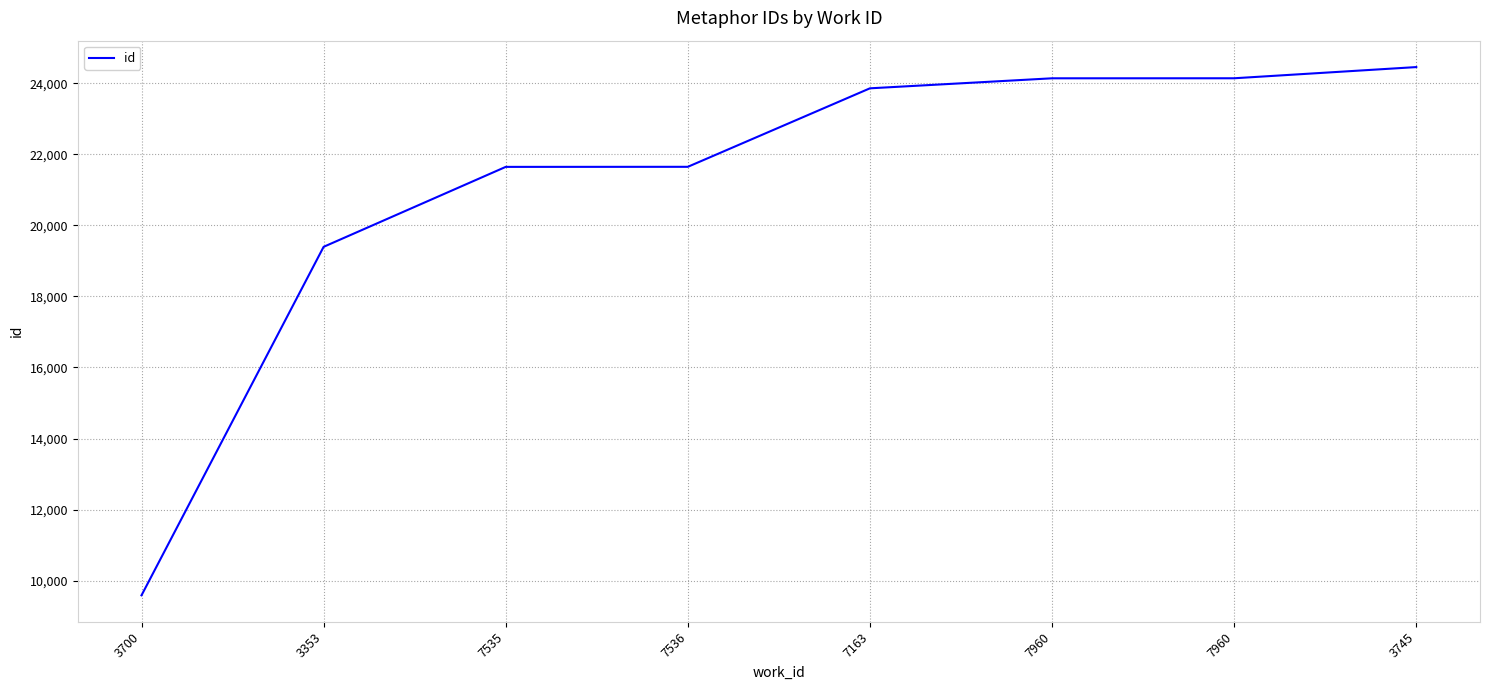

Does the chart have visible grid lines?

Yes